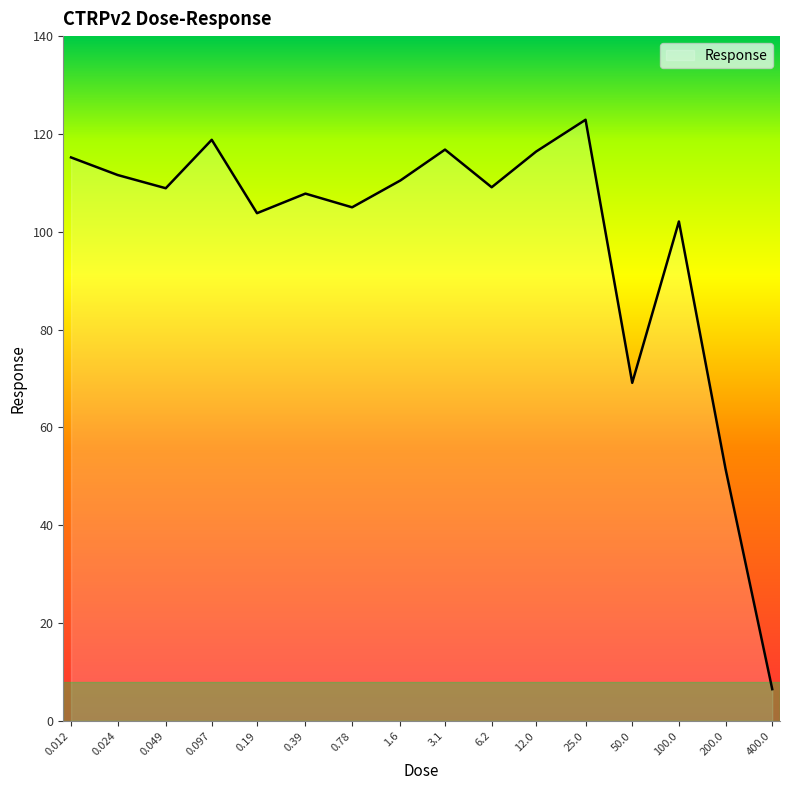

True or false: the data has more than 0 interior local peaks.

True